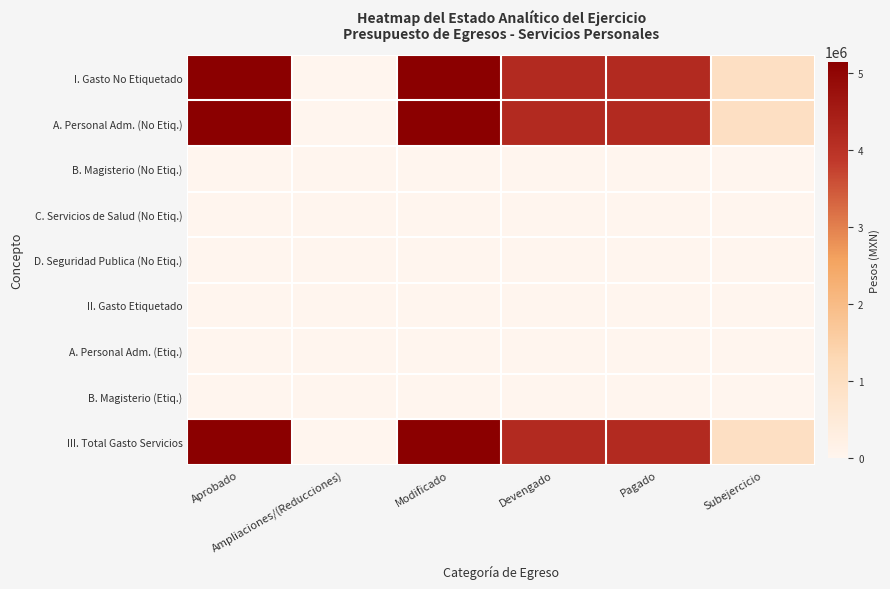

At Aprobado, list the series in order from largest to smallest.

I. Gasto No Etiquetado, A. Personal Adm. (No Etiq.), III. Total Gasto Servicios, B. Magisterio (No Etiq.), C. Servicios de Salud (No Etiq.), D. Seguridad Publica (No Etiq.), II. Gasto Etiquetado, A. Personal Adm. (Etiq.), B. Magisterio (Etiq.)